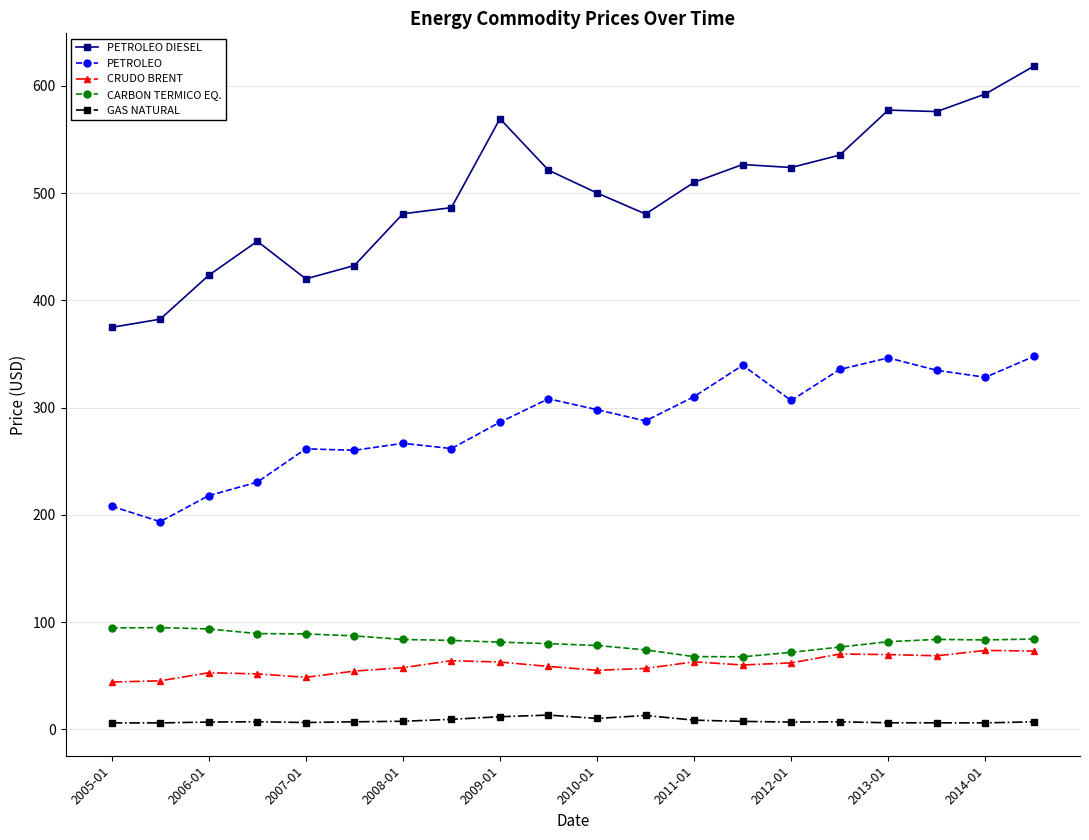

What is the maximum value shown in the chart?

618.3